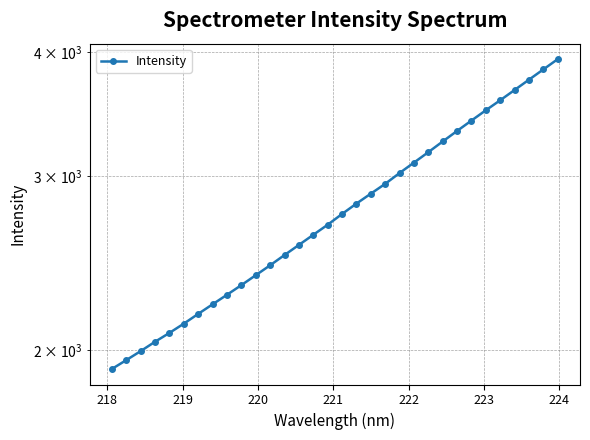

What is the smallest value displayed?

1912.7